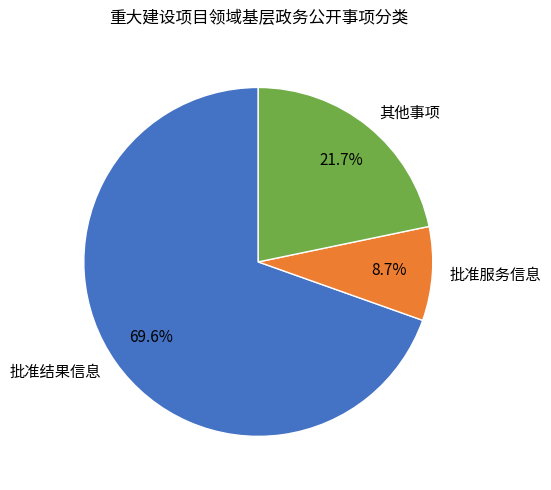

How much of the chart is everything except 批准服务信息?

91.3%